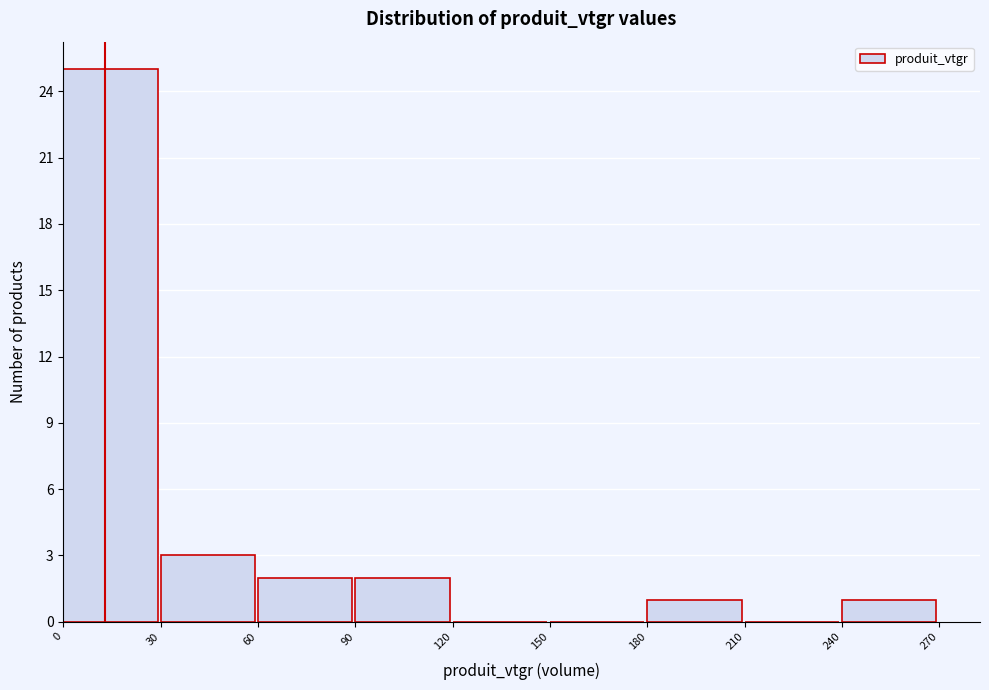

Which range on the x-axis has the tallest bar?

0 to 30